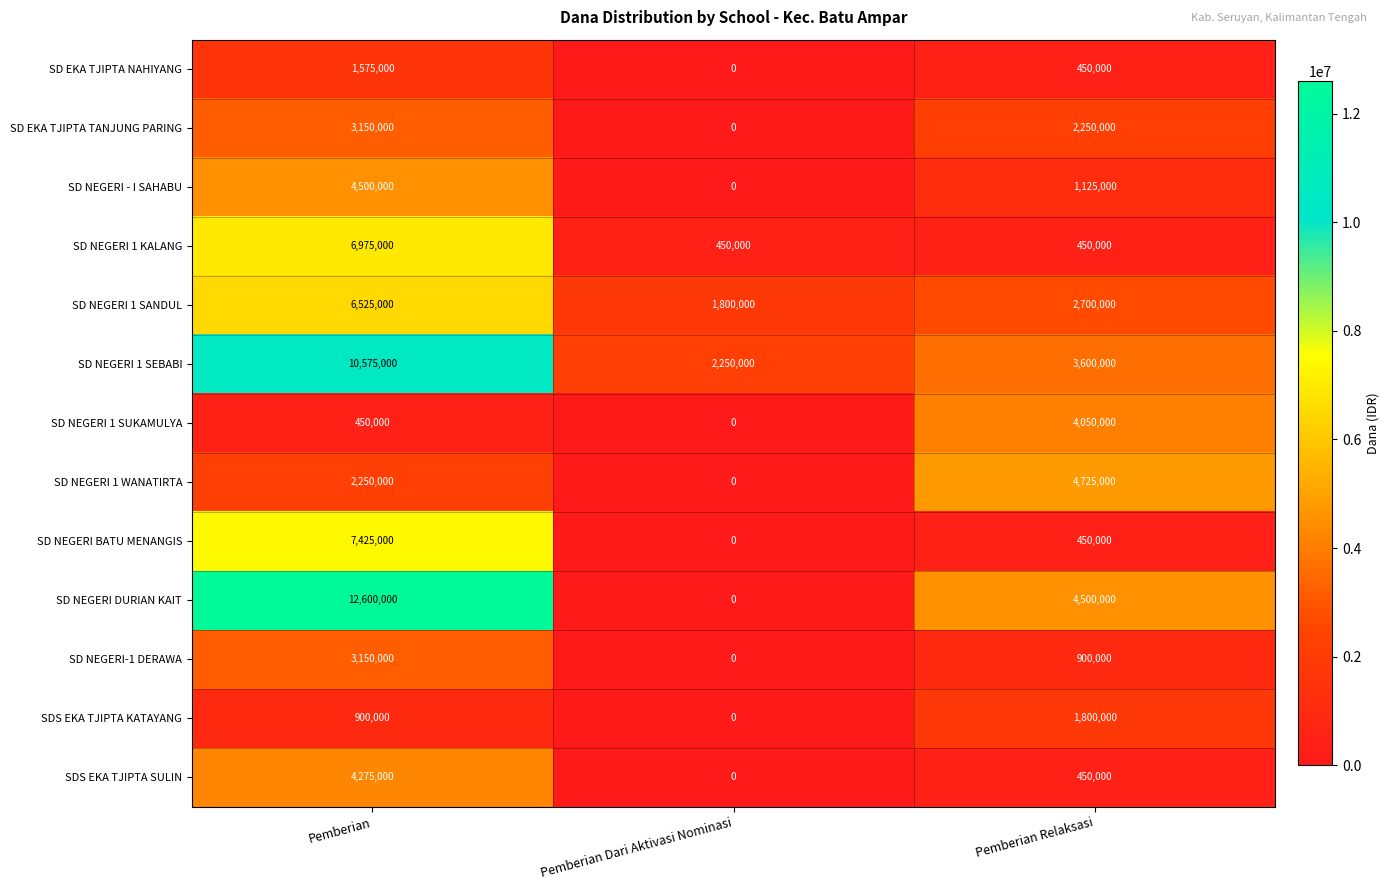

Rank the categories by SD NEGERI DURIAN KAIT value from highest to lowest.

Pemberian, Pemberian Relaksasi, Pemberian Dari Aktivasi Nominasi